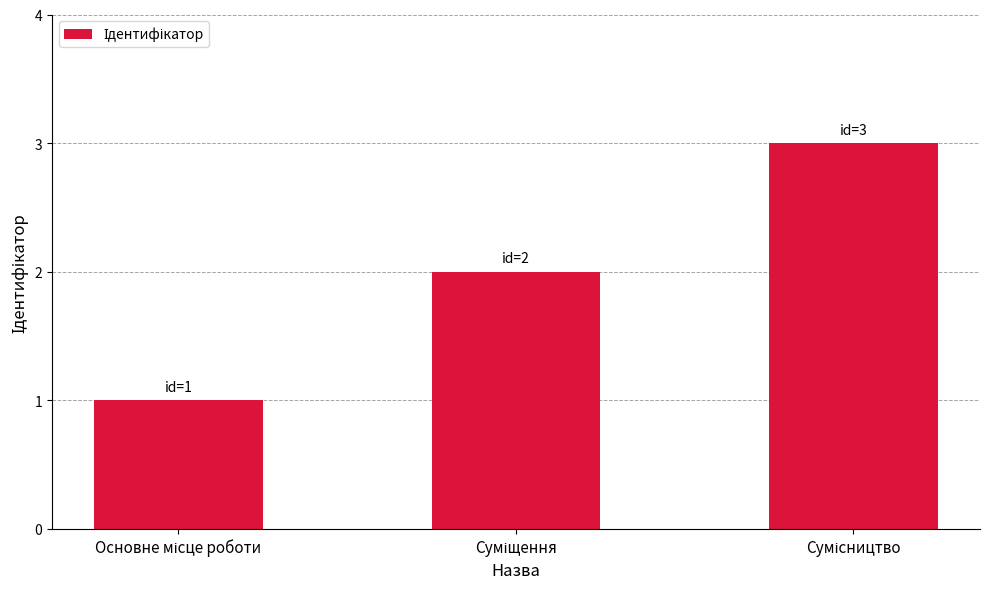

What is the maximum value shown in the chart?

3